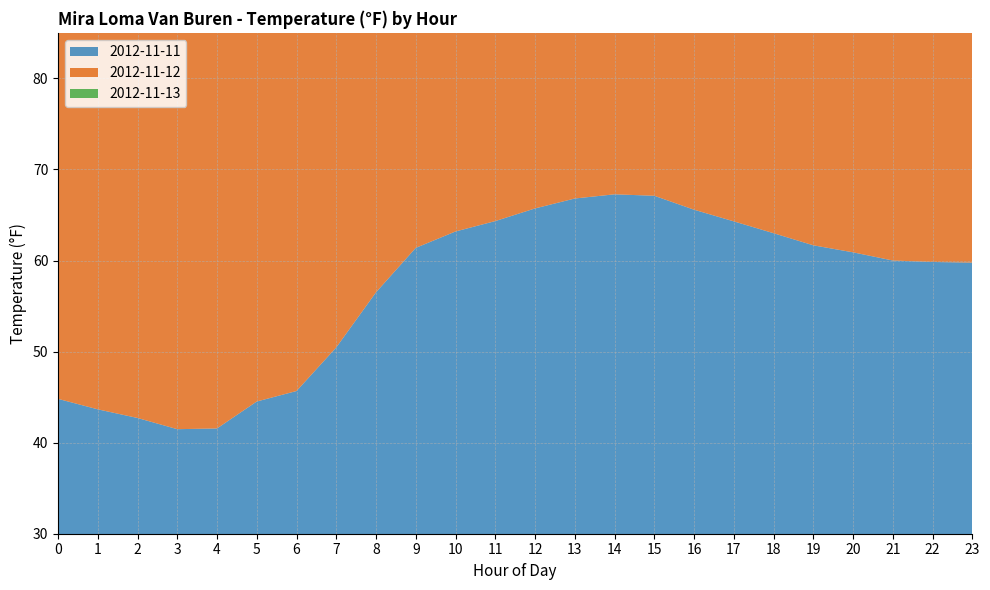

Reading left to right, list all the values displayed in this chart.

2012-11-11: 0=44.8	1=43.7	2=42.7	3=41.5	4=41.6	5=44.5	6=45.7	7=50.5	8=56.5	9=61.4	10=63.2	11=64.3	12=65.7	13=66.8	14=67.3	15=67.1	16=65.6	17=64.3	18=63.0	19=61.7	20=60.9	21=60.0	22=59.8	23=59.8
2012-11-12: 0=58.9	1=52.0	2=50.2	3=48.6	4=46.9	5=54.4	6=48.3	7=53.8	8=61.8	9=65.6	10=67.8	11=70.4	12=72.7	13=73.8	14=74.5	15=75.4	16=74.0	17=72.0	18=70.0	19=68.0	20=66.0	21=64.0	22=62.0	23=60.0
2012-11-13: 0=57.0	1=55.0	2=53.0	3=51.0	4=49.0	5=47.0	6=46.0	7=49.0	8=55.0	9=60.0	10=63.0	11=65.0	12=67.0	13=68.0	14=68.5	15=68.2	16=67.0	17=65.0	18=63.0	19=61.0	20=59.0	21=57.0	22=56.0	23=55.0